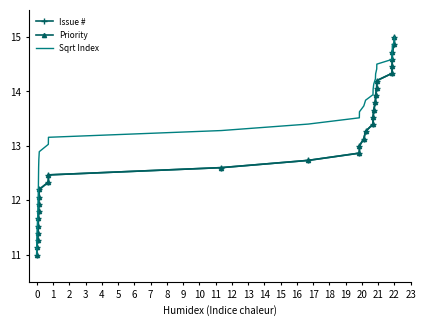

What is the minimum value shown in the chart?

11.0